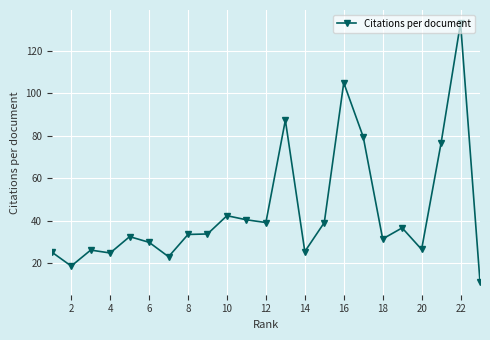

What is the sum of all values?

1020.5